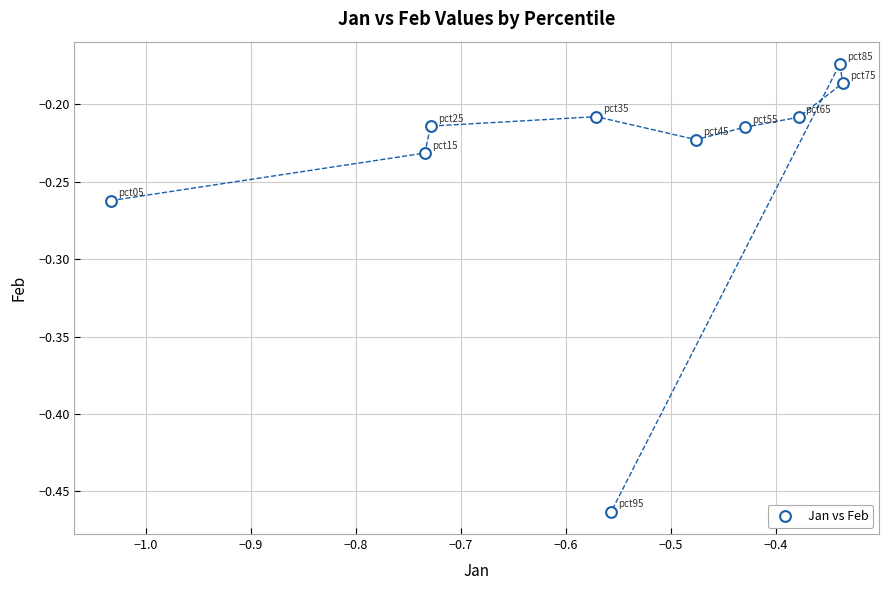

What is the range of Y values (max minus min)?

0.3